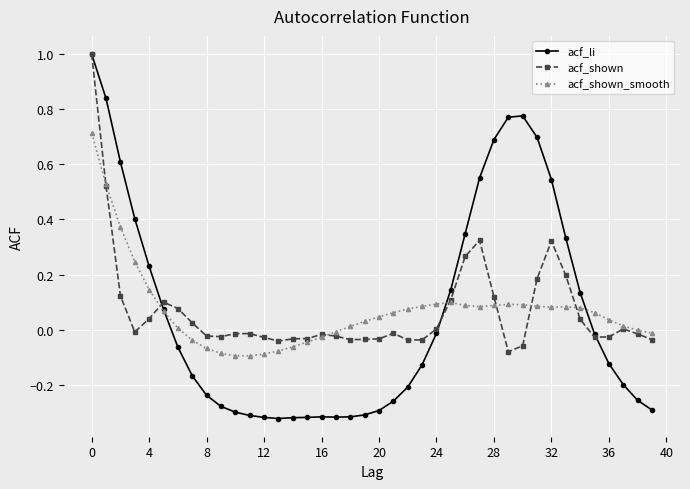

What is the highest value of the acf_shown_smooth series?

0.7